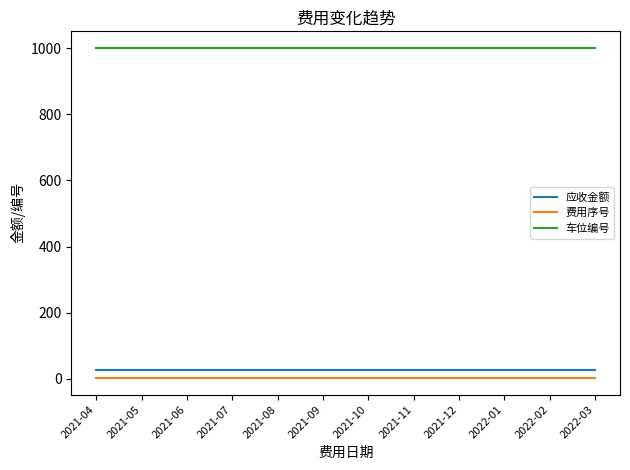

What is the total value across all series at 2022-01?

1028